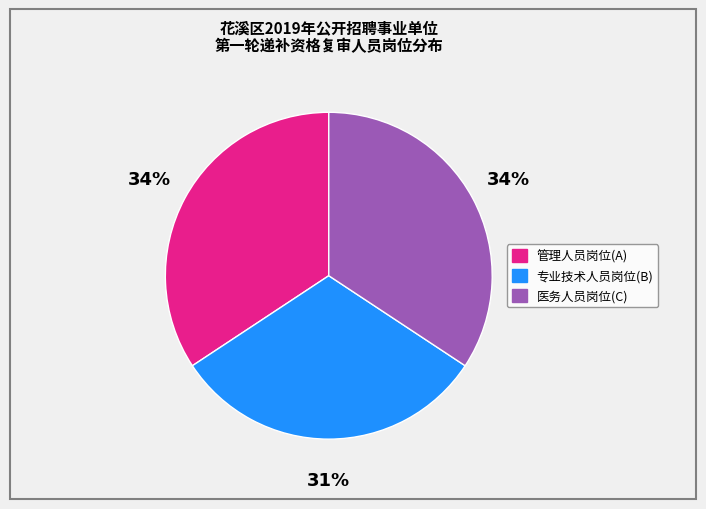

Which category has the smallest portion of the pie?

专业技术人员岗位(B)